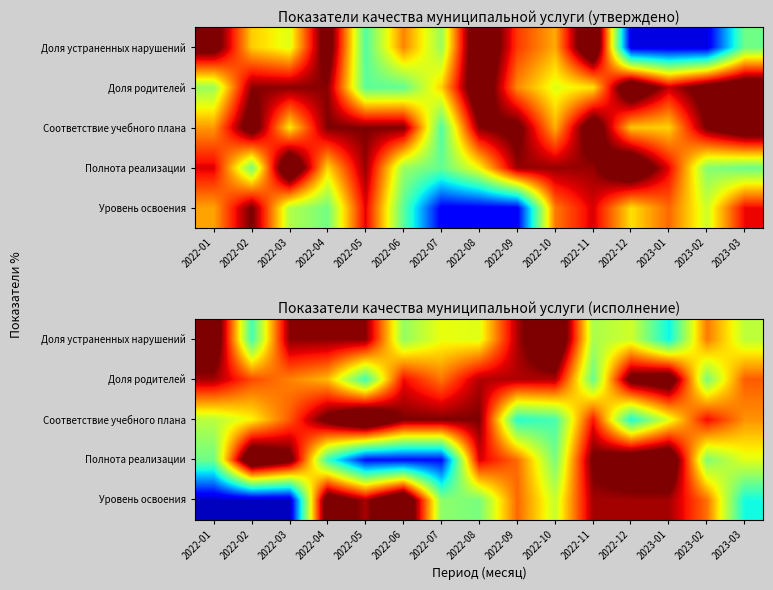

Which series has the widest spread of values?

Уровень освоения